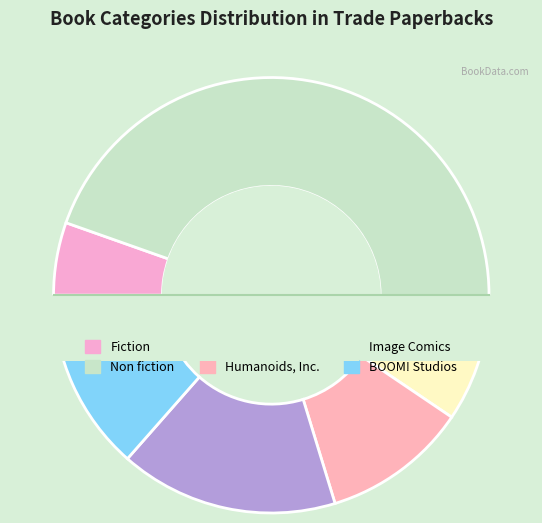

Count the number of slices in the pie.

6